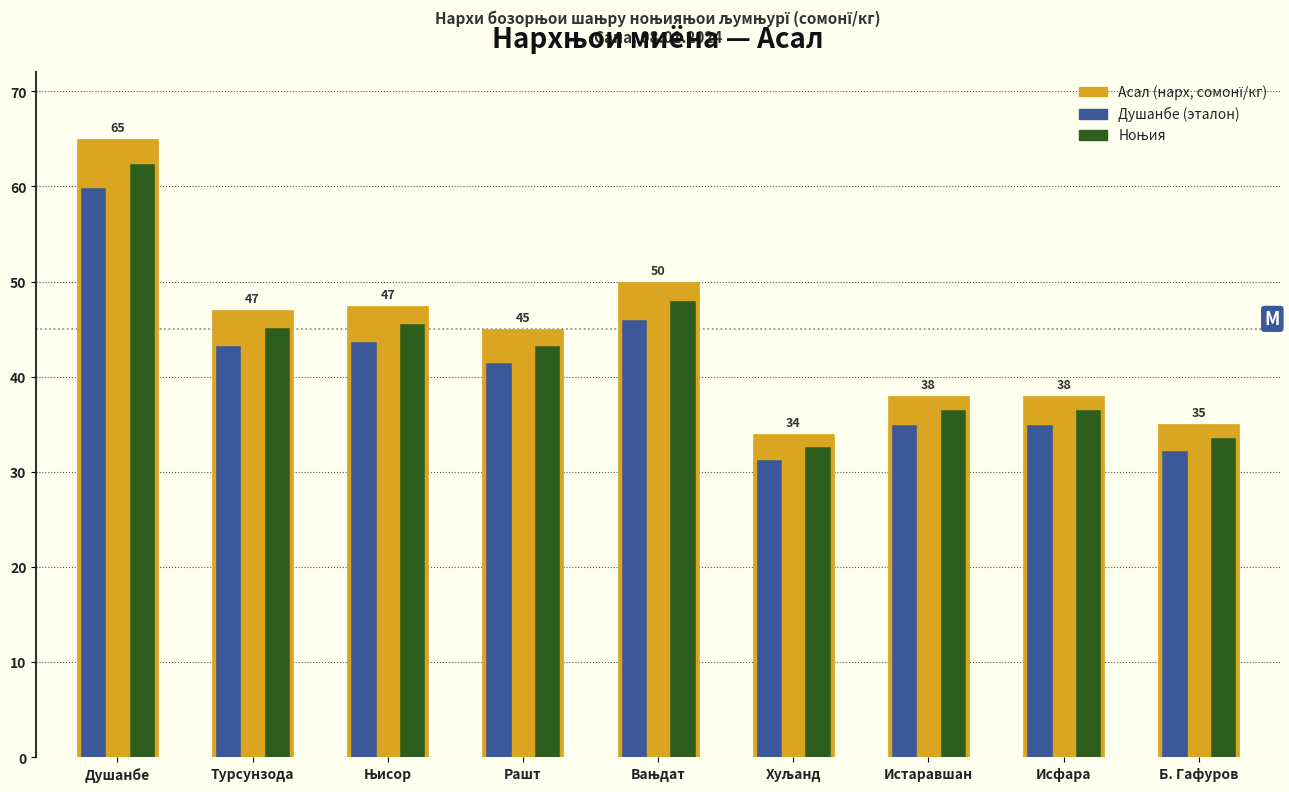

At which category is the sum across all series the highest?

Душанбе